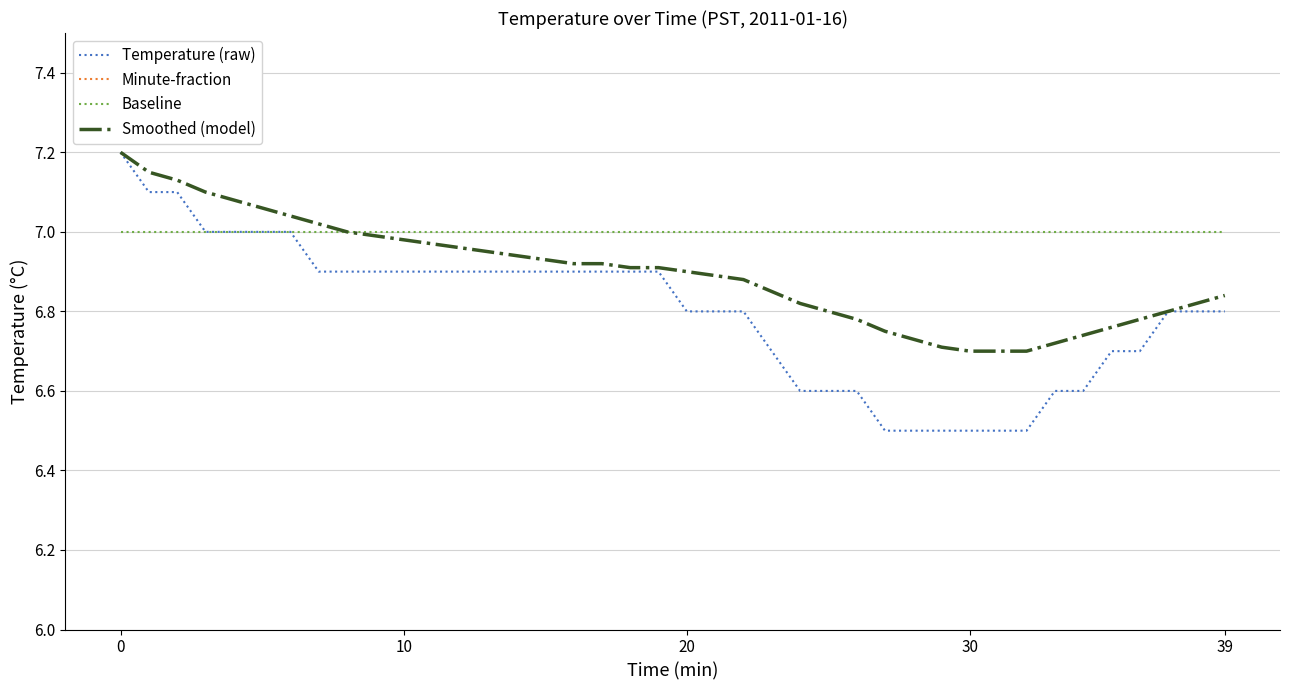

What is the difference between the maximum and minimum values in the Minute-fraction series?

0.7